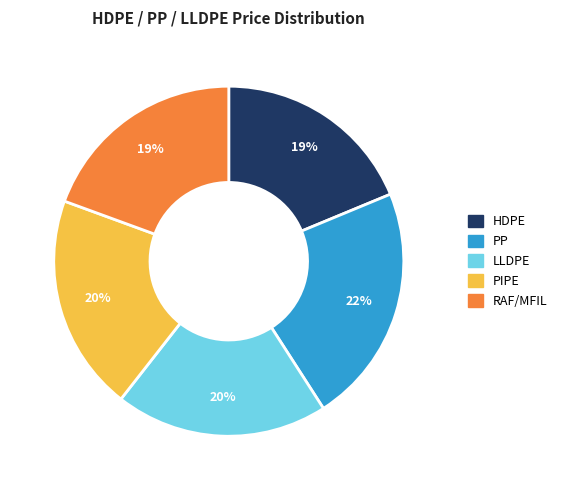

To the nearest percent, what portion does HDPE represent?

19%